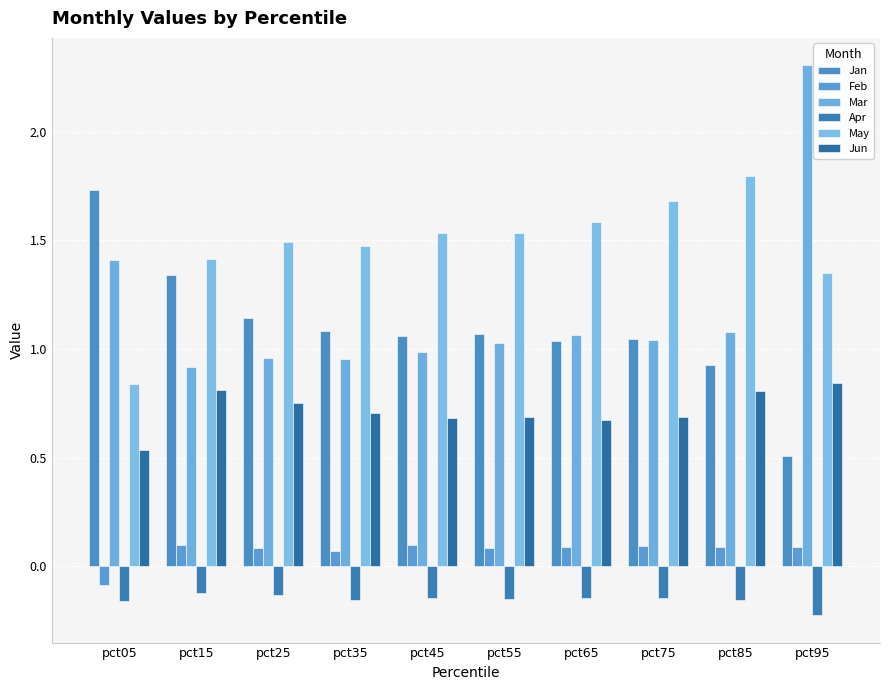

The value of May at pct75 is 0.7. True or false?

False